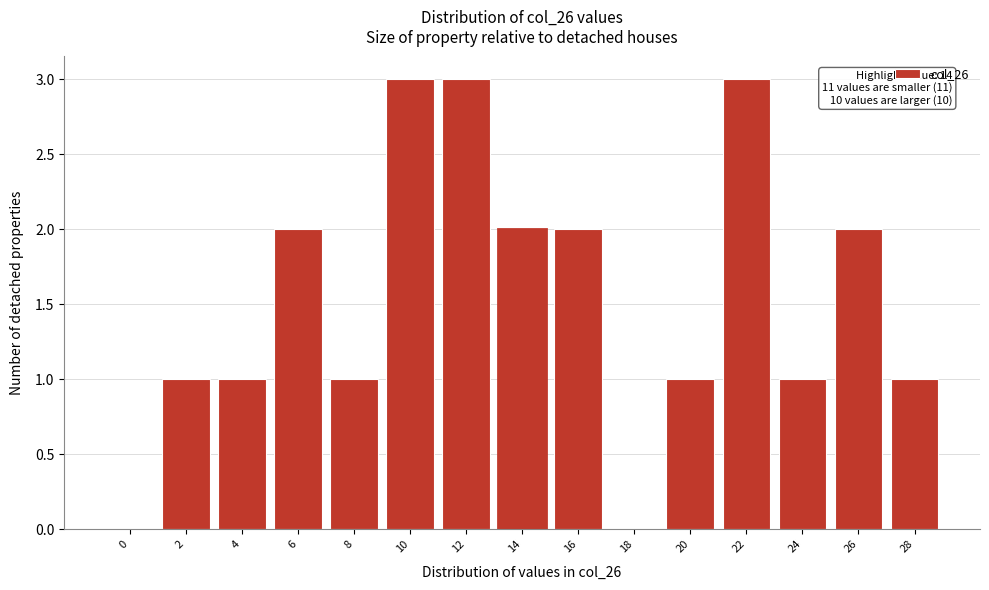

Reading left to right, what are all the values shown in this chart?

0=0	2=1	4=1	6=2	8=1	10=3	12=3	14=2	16=2	18=0	20=1	22=3	24=1	26=2	28=1